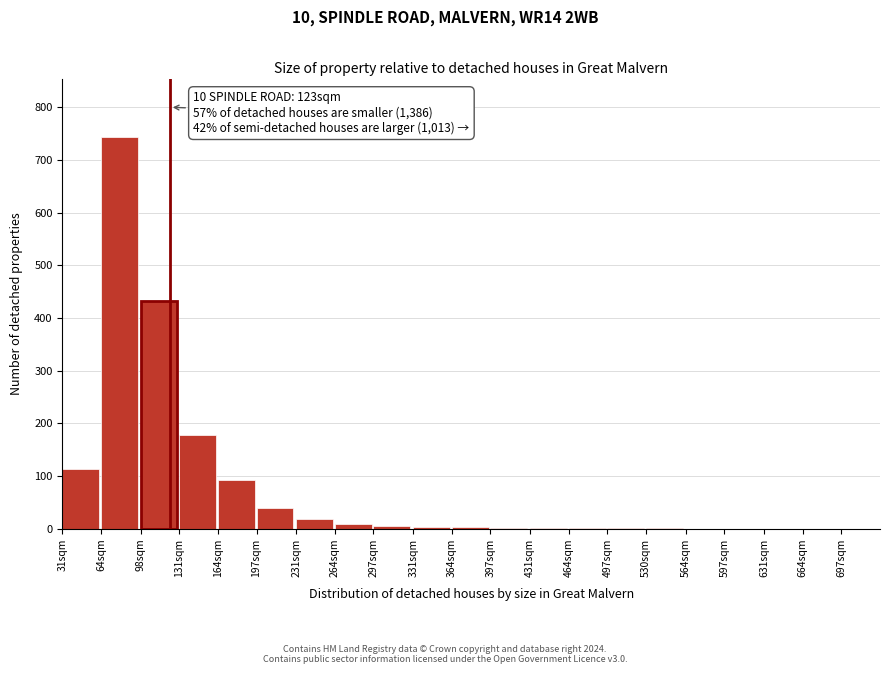

Which label corresponds to the largest value in the chart?

64sqm